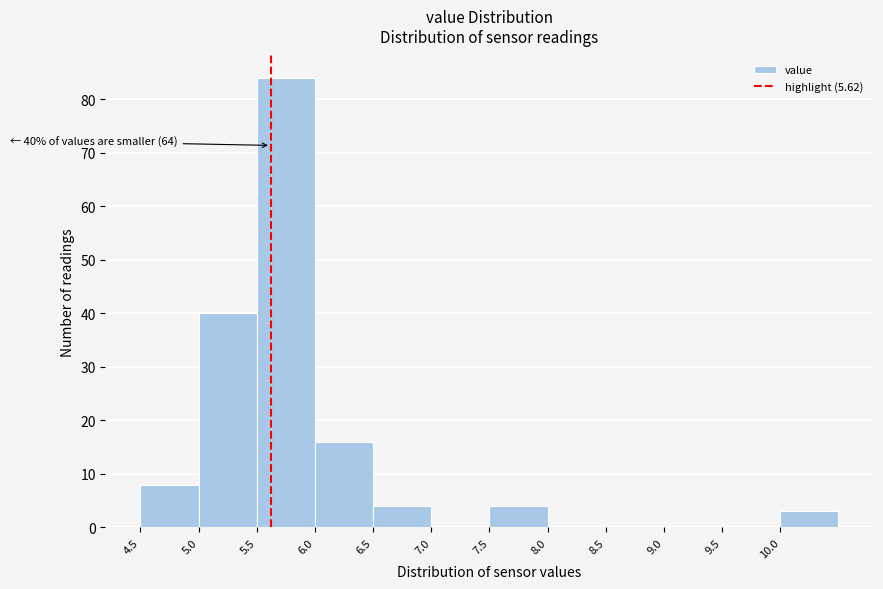

Over which range of the x-axis is the bar tallest?

5.5 to 6.0